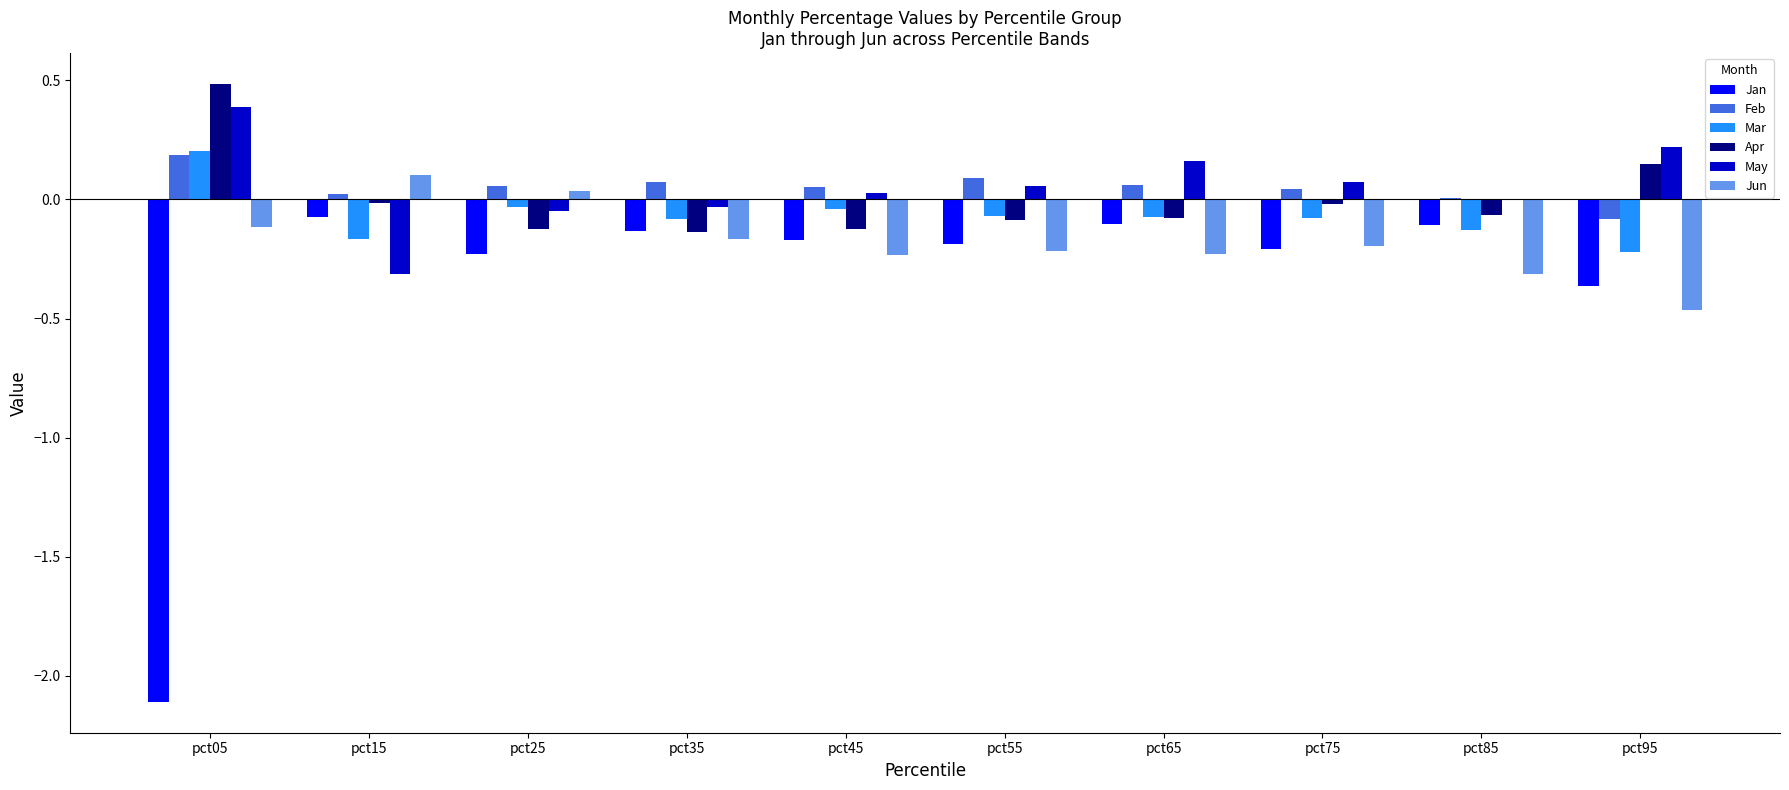

Is the value of Mar at pct45 greater than the value of Feb at pct25?

No